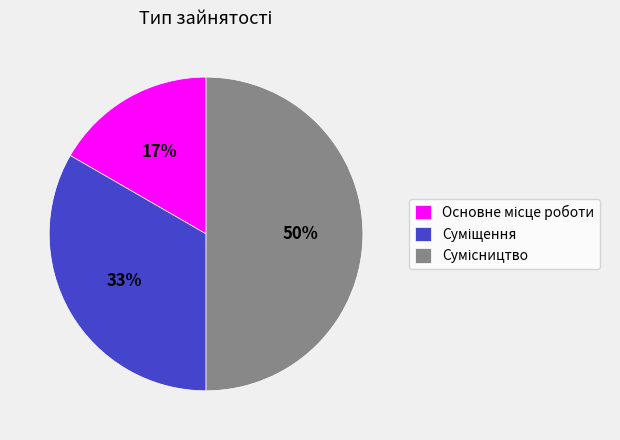

How many segments does this pie chart have?

3